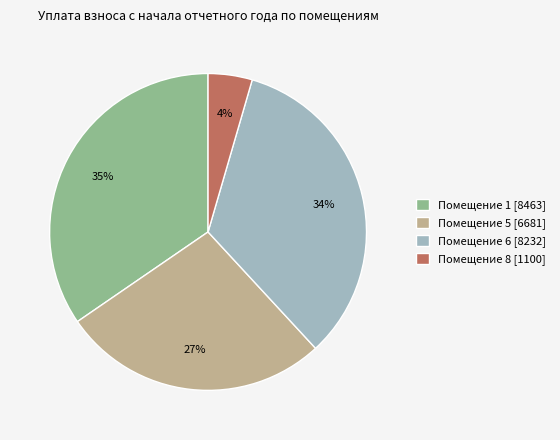

Rank the categories by value from highest to lowest.

Помещение 1 [8463], Помещение 6 [8232], Помещение 5 [6681], Помещение 8 [1100]